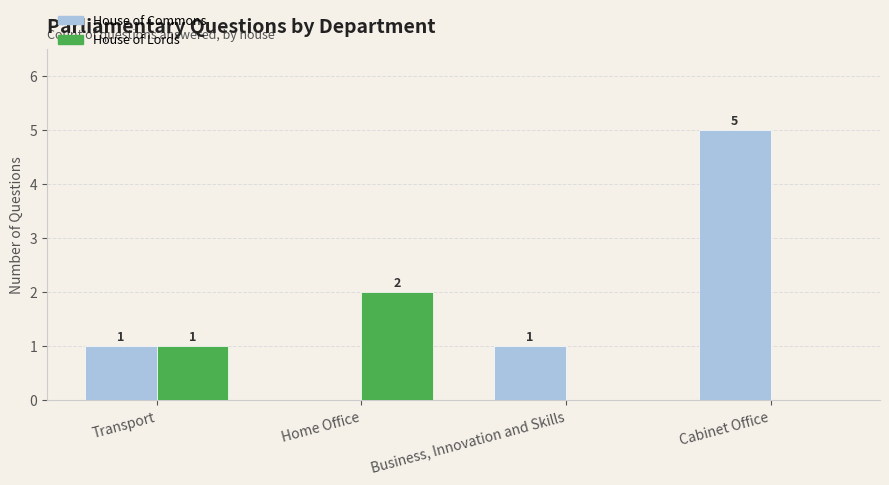

At which label is House of Lords closest to 1?

Transport